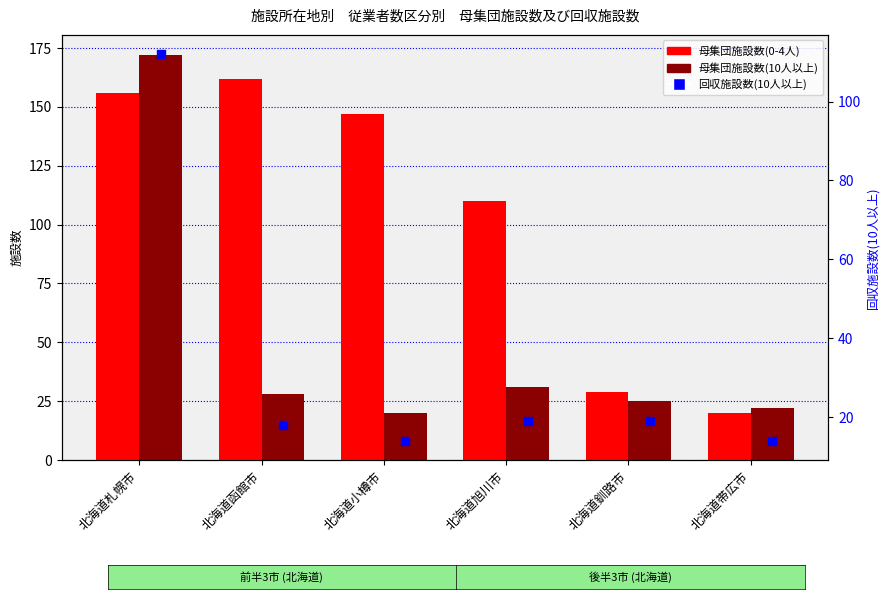

At which category is the sum across all series the highest?

北海道札幌市